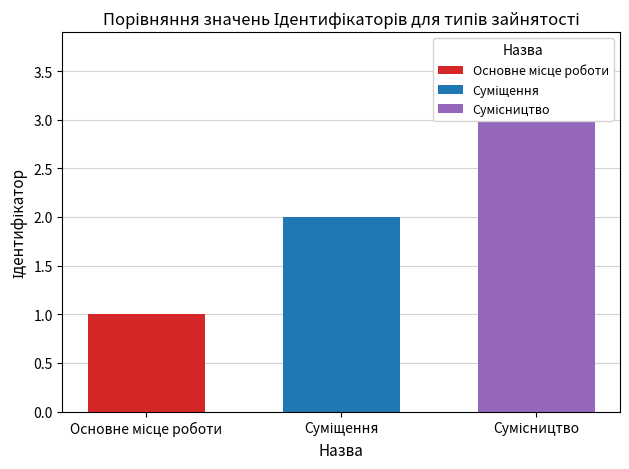

Where is the data nearest to the value 2?

Суміщення